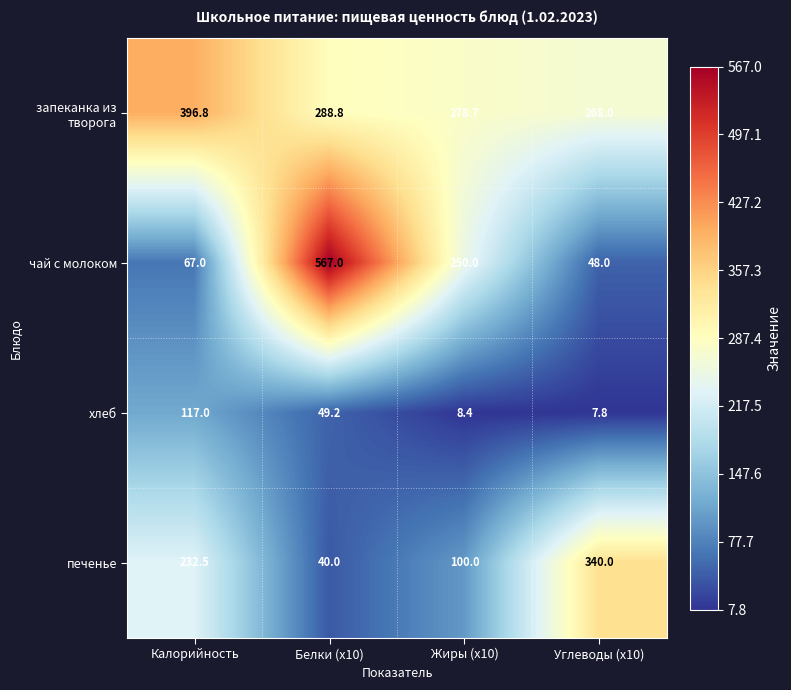

At which label is печенье closest to 190?

Калорийность